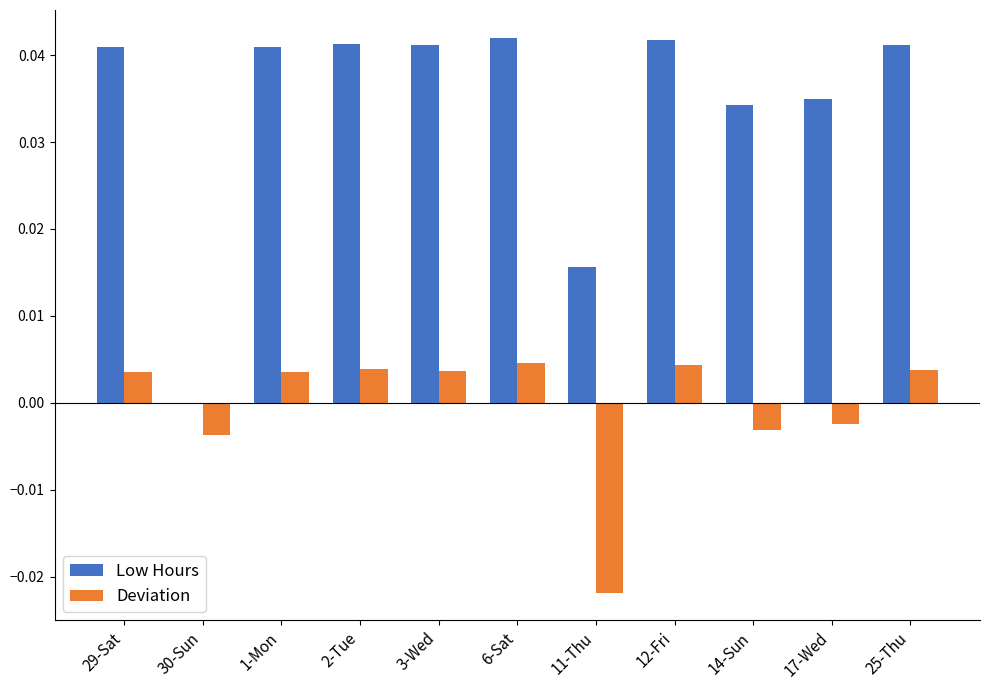

Is the value of Low Hours at 11-Thu greater than the value of Deviation at 2-Tue?

Yes